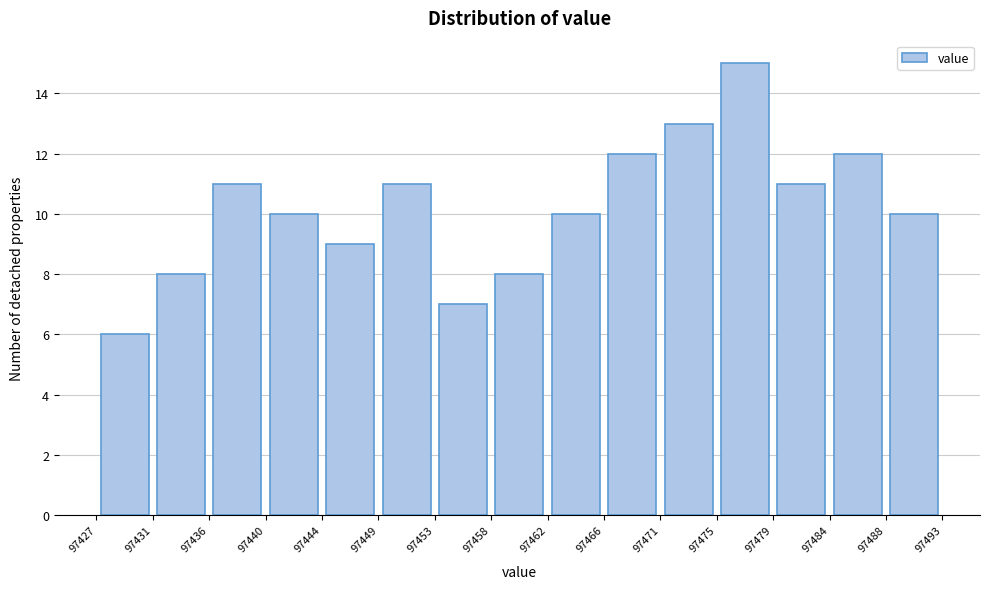

Which range on the x-axis has the tallest bar?

97475 to 97479